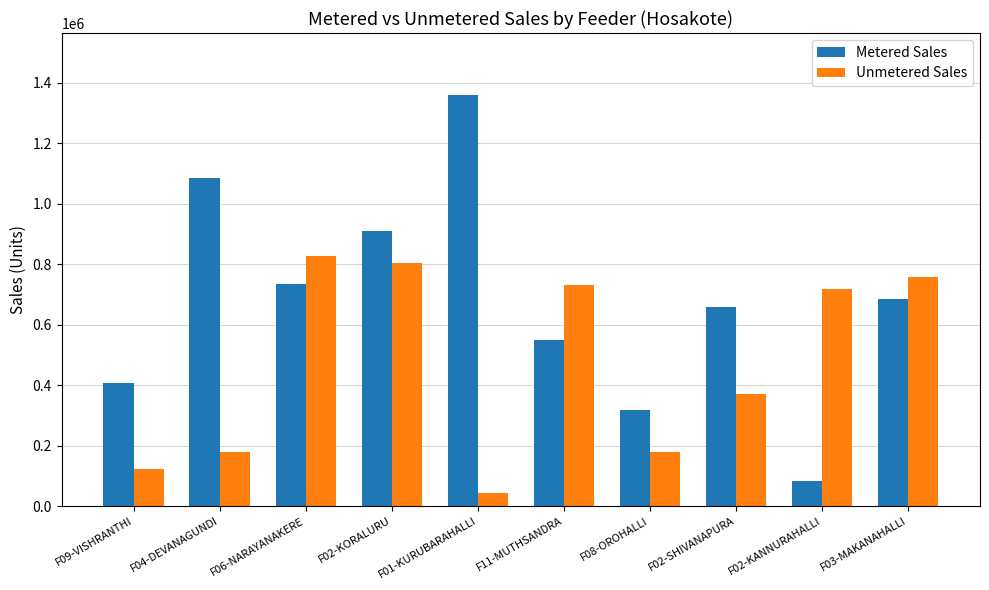

True or false: Unmetered Sales has a value of 718439.0 at F02-KANNURAHALLI.

True